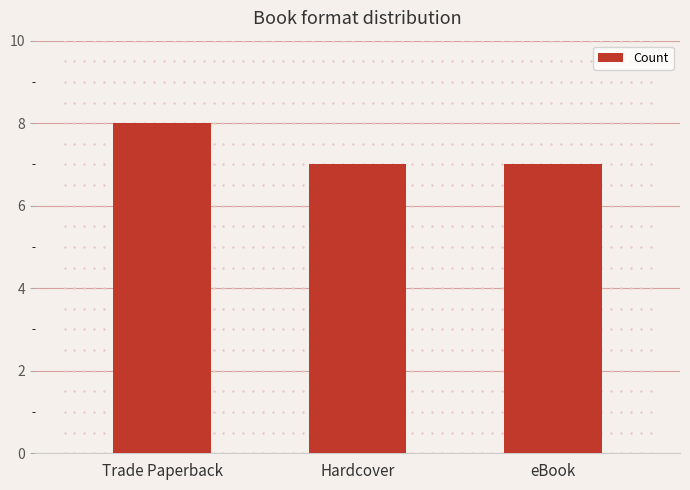

What is the ratio of the value at Trade Paperback to the value at eBook?

1.1